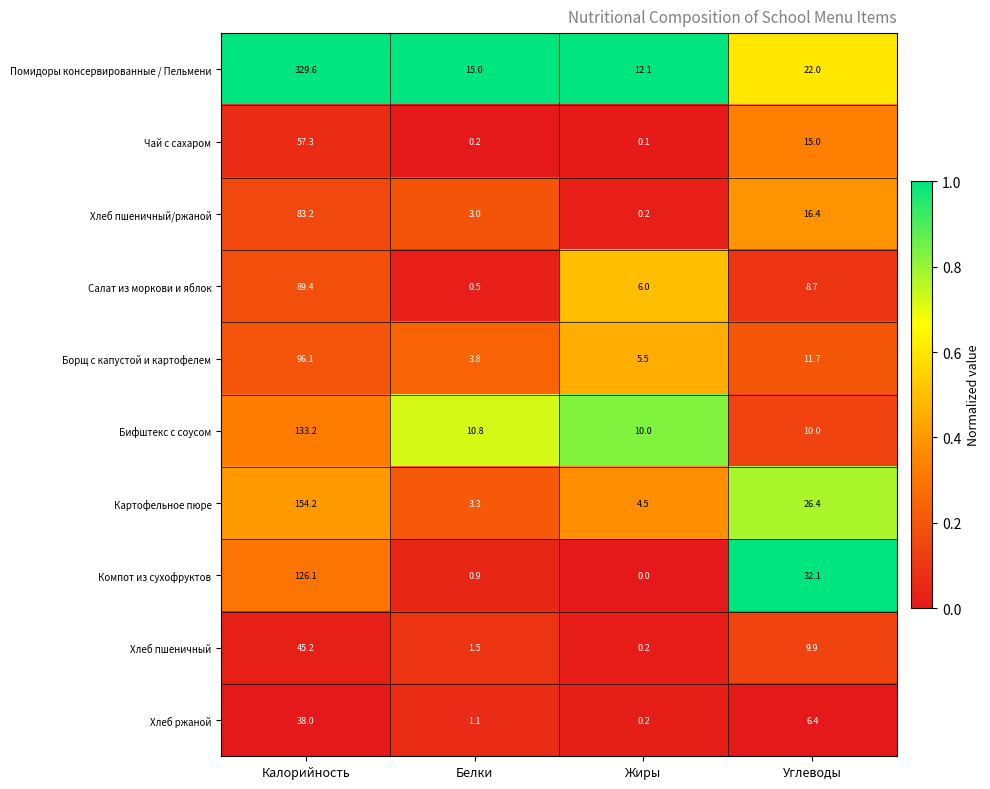

The Хлеб пшеничный/ржаной series shows 1.9 at Белки. True or false?

False